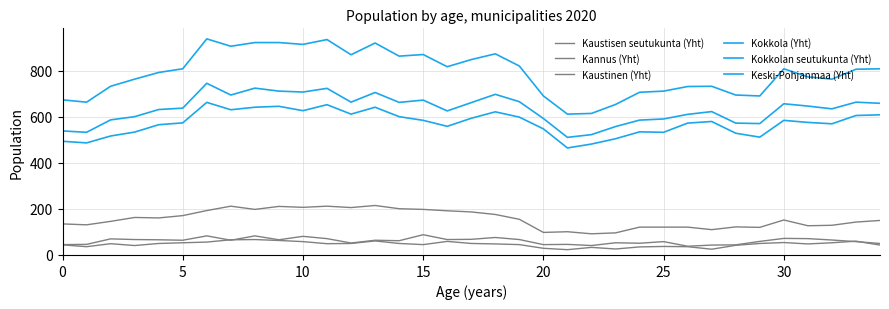

Is this an area chart (filled region under the line)?

No